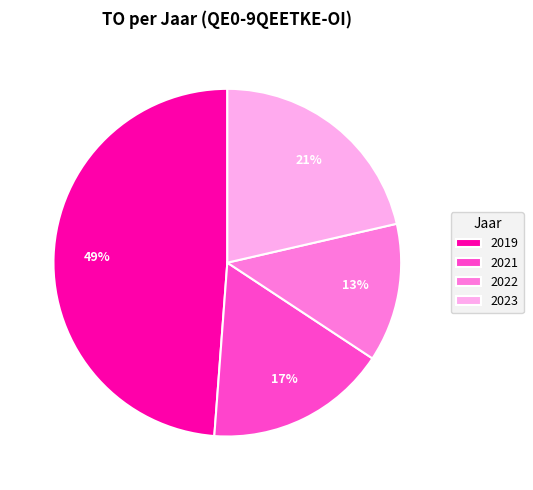

To the nearest percent, what portion does 2023 represent?

21%